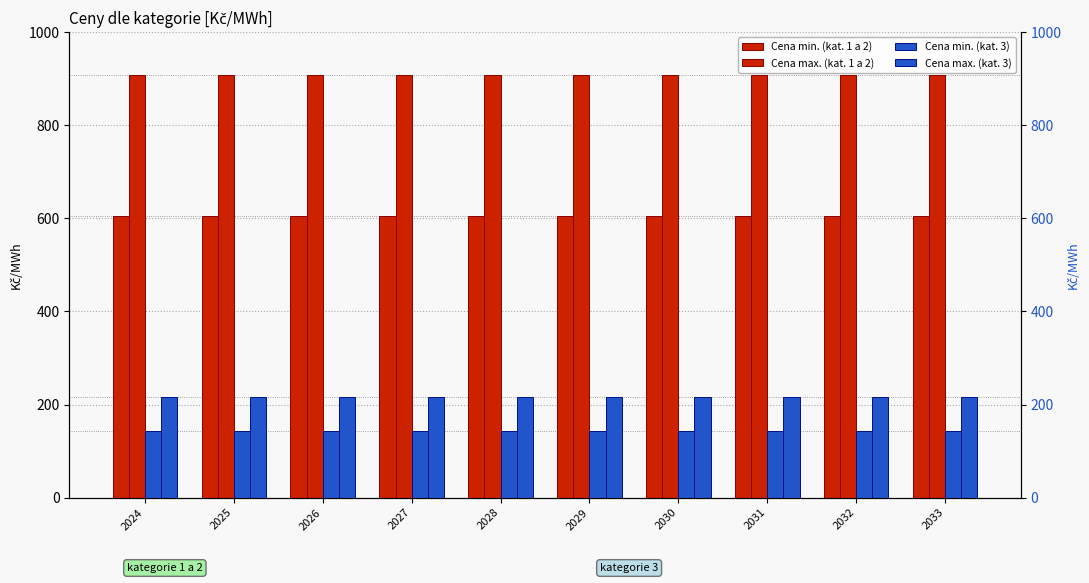

How many categories are shown in the chart?

10